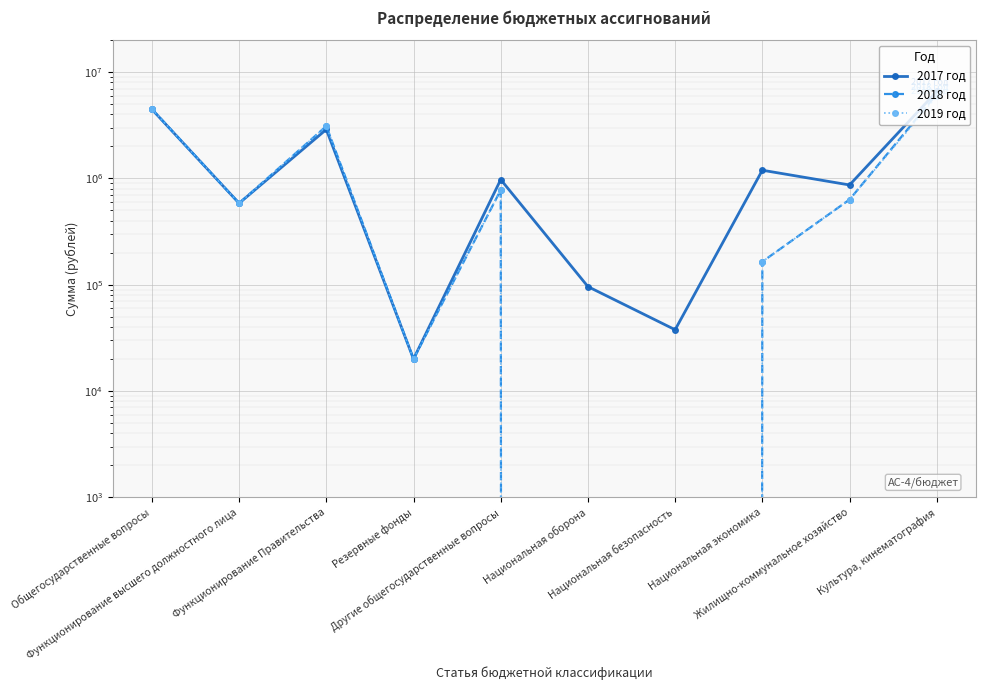

Is it true that 2018 год equals 0.0 at Национальная безопасность?

True